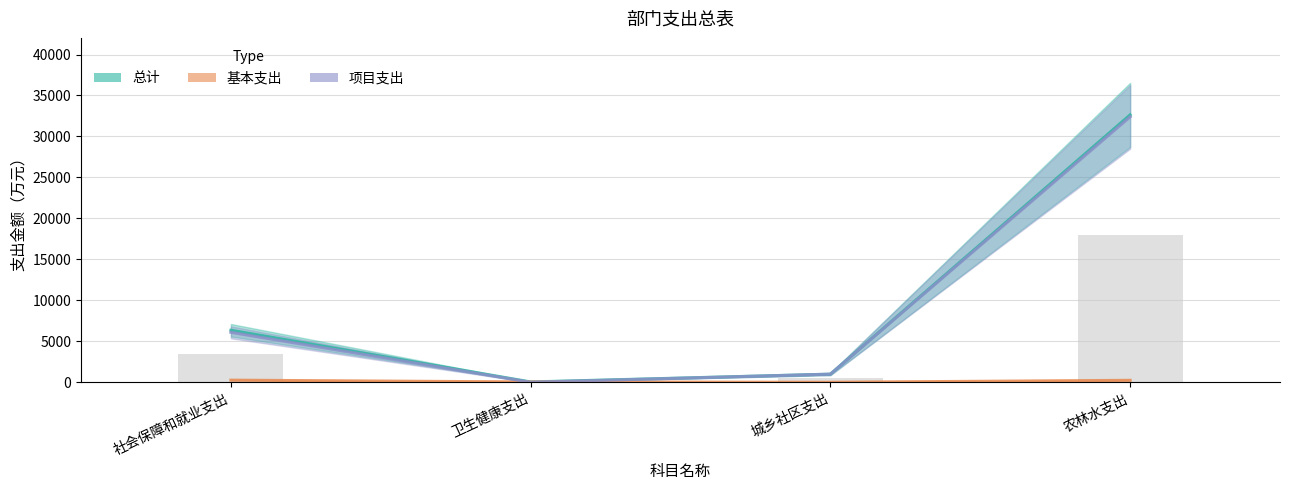

Which series changed the most between 卫生健康支出 and 农林水支出?

总计